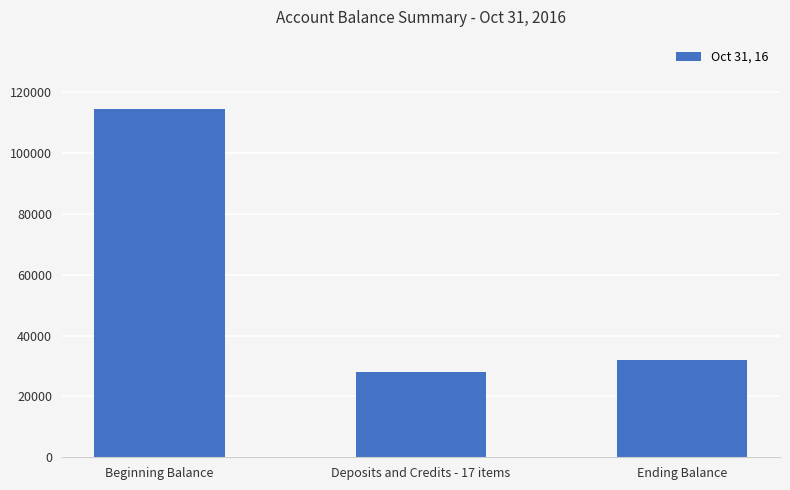

Reading left to right, extract all data points from this chart.

Beginning Balance=114427.2	Deposits and Credits - 17 items=27950.0	Ending Balance=31957.1